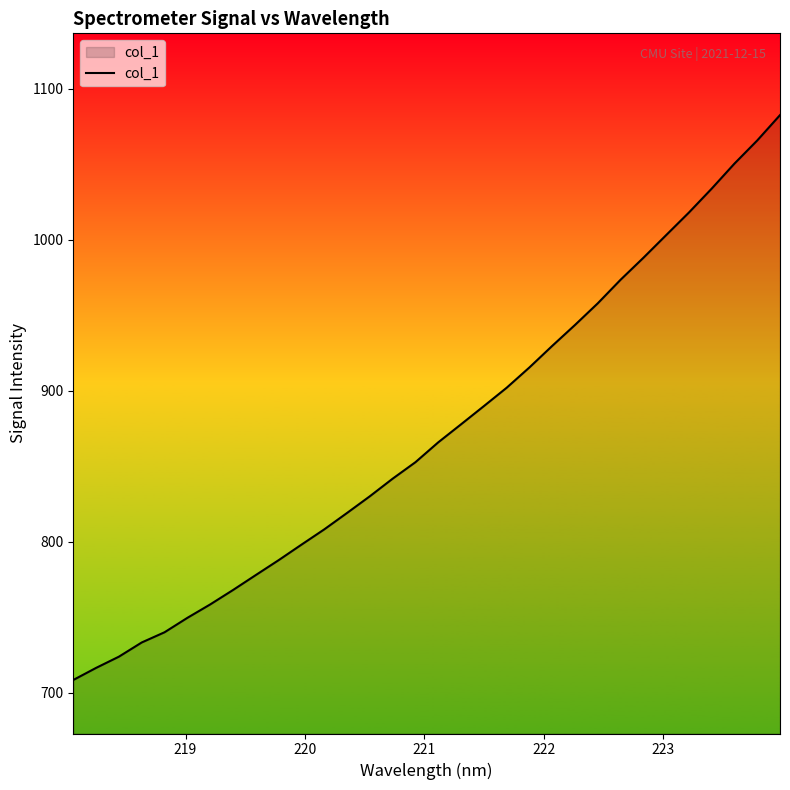

What is the greatest value displayed?

1082.6